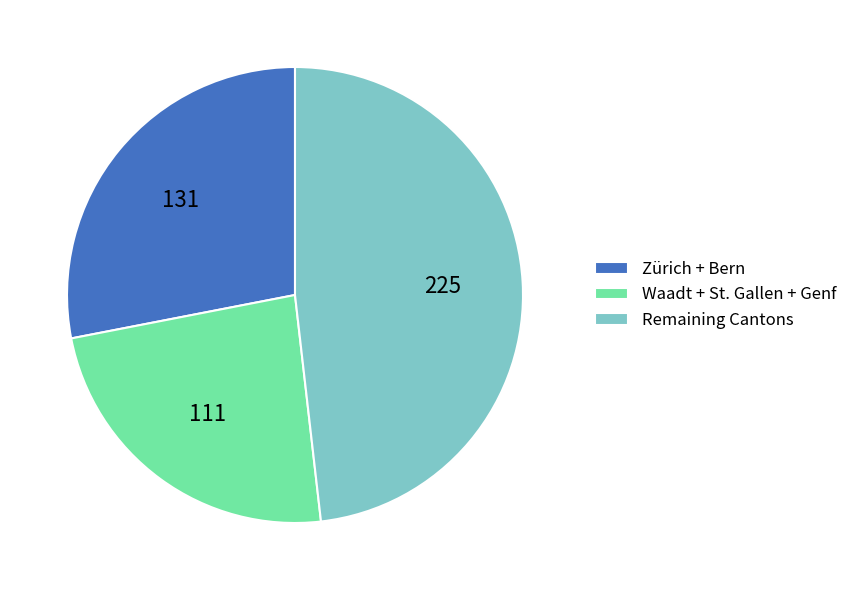

Which has a higher value, Remaining Cantons or Zürich + Bern?

Remaining Cantons